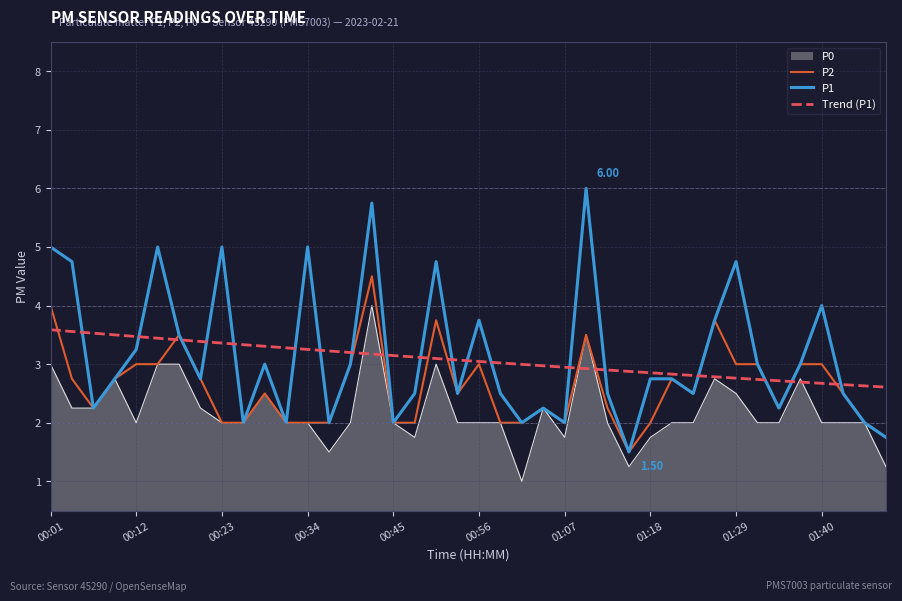

What are all the series names shown in the legend?

P0, P2, P1, Trend (P1)